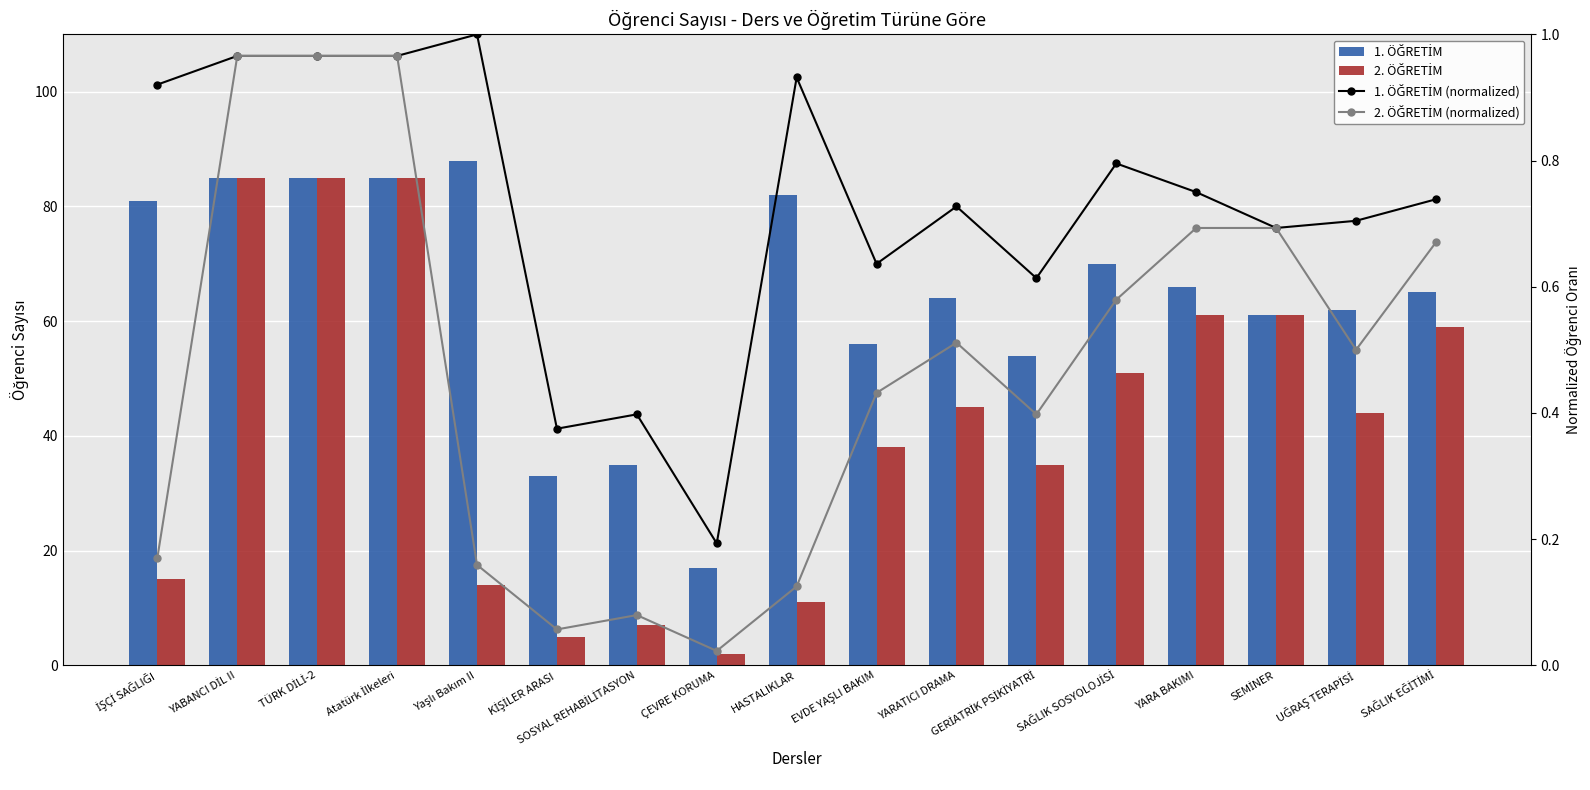

At how many categories does at least one series exceed 72?

6